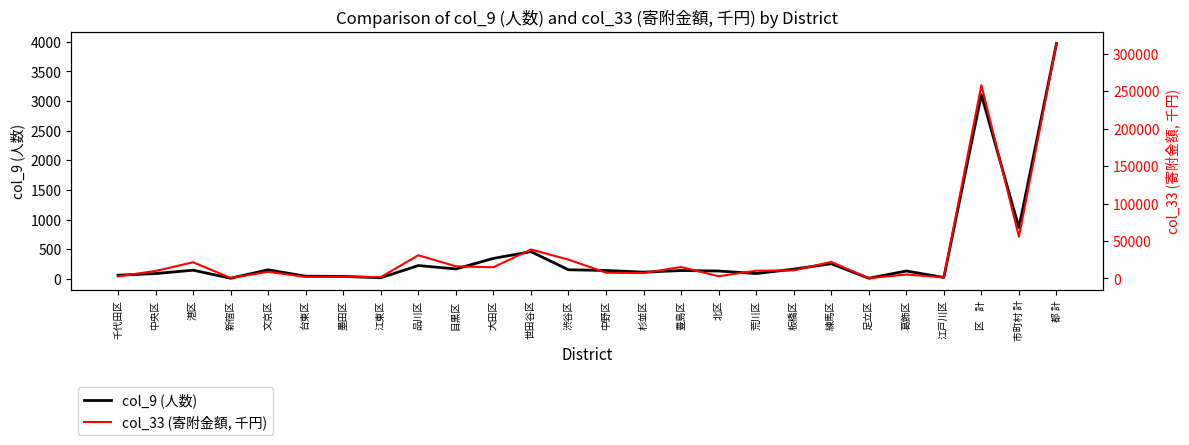

What position from the right is 大田区?

16